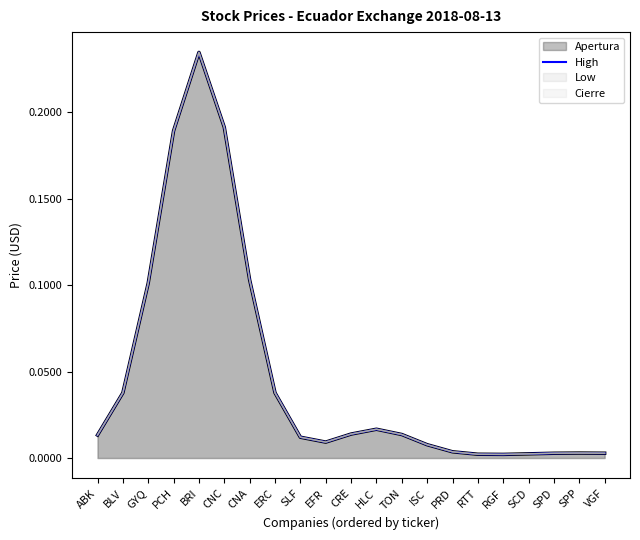

Which has a higher value, ISC or HLC?

HLC